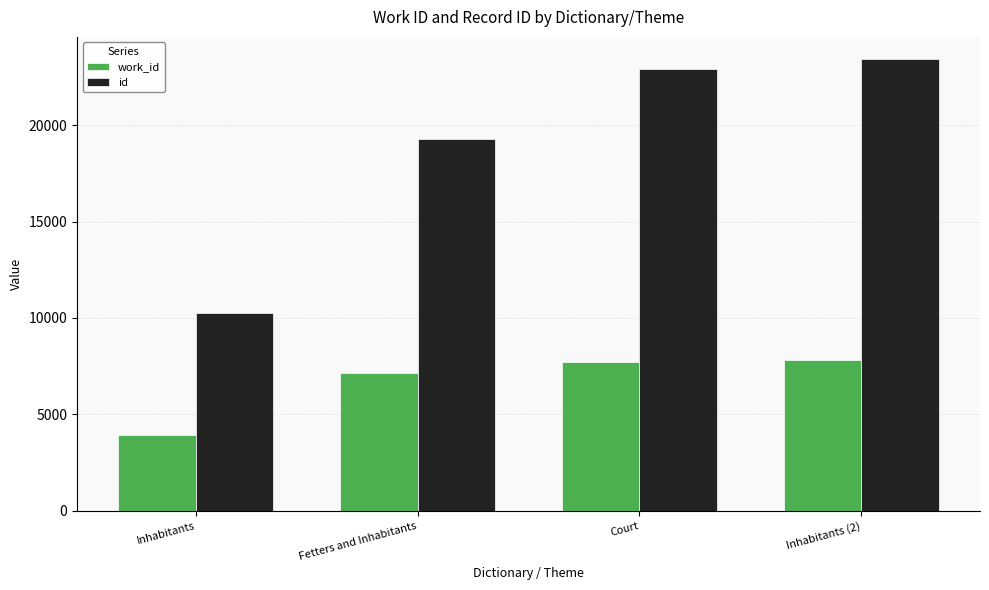

What is the spread (max minus min) of values at Inhabitants (2)?

15606